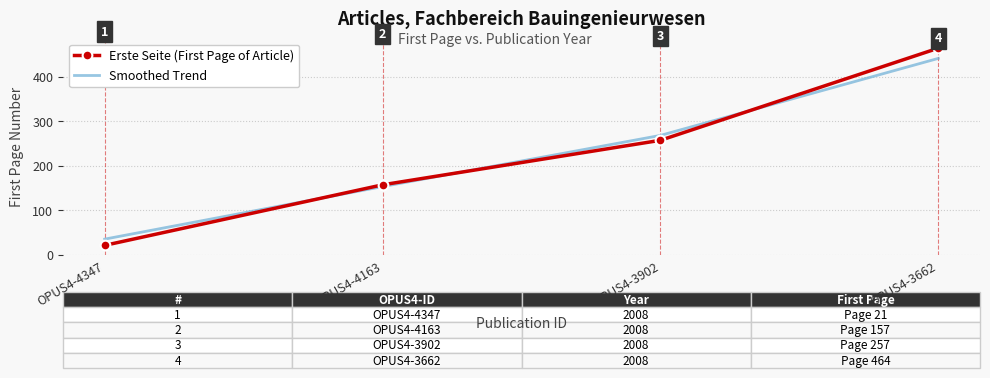

Which category has the lowest value across all series?

OPUS4-4347